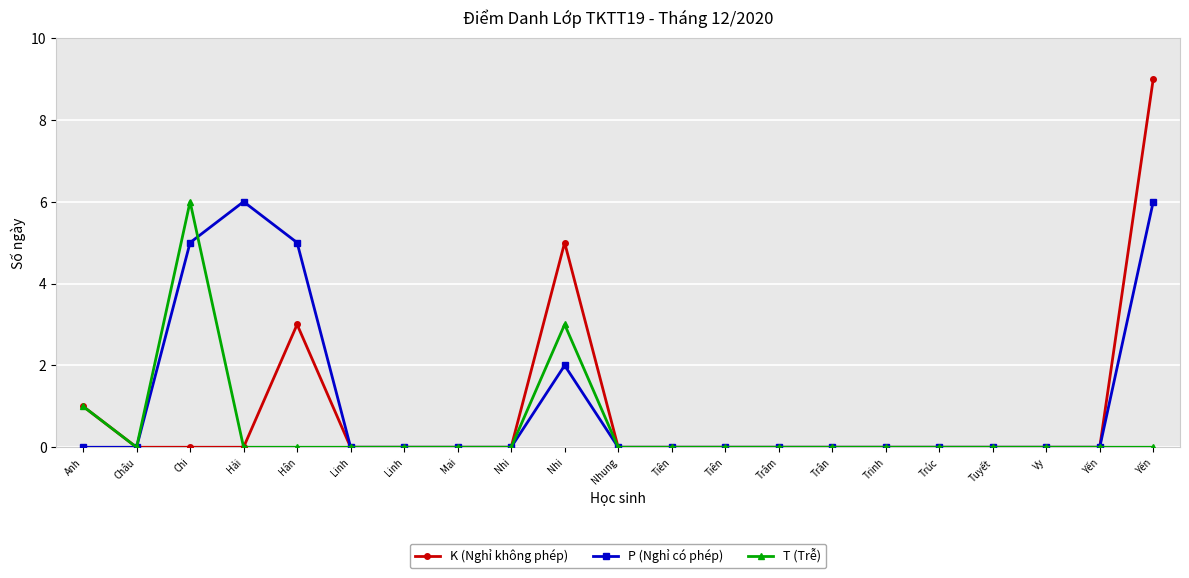

What is the difference between the maximum and minimum values in the K (Nghỉ không phép) series?

9